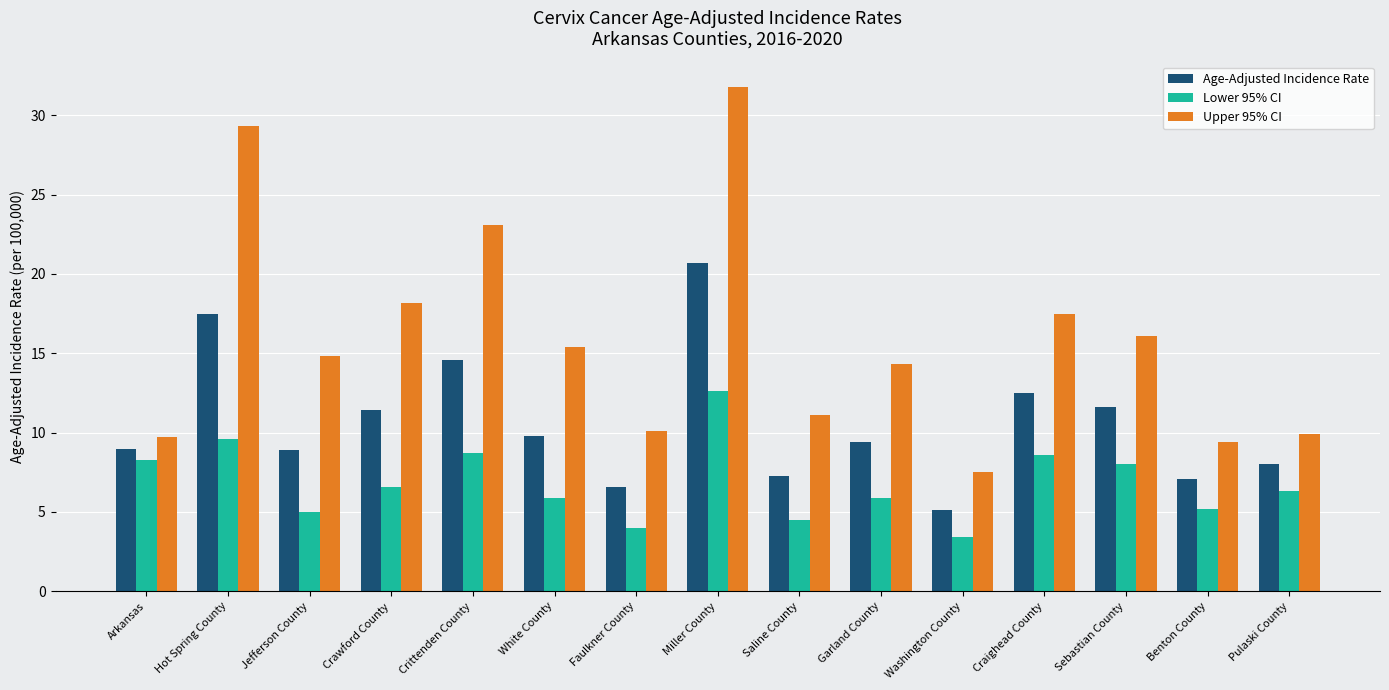

The value of Lower 95% CI at Jefferson County is 5.0. True or false?

True